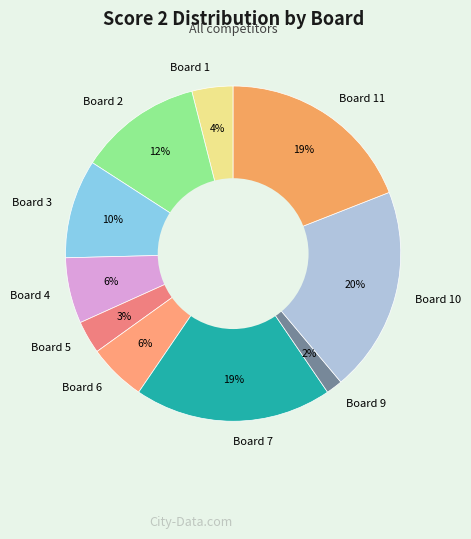

Count the number of slices in the pie.

10